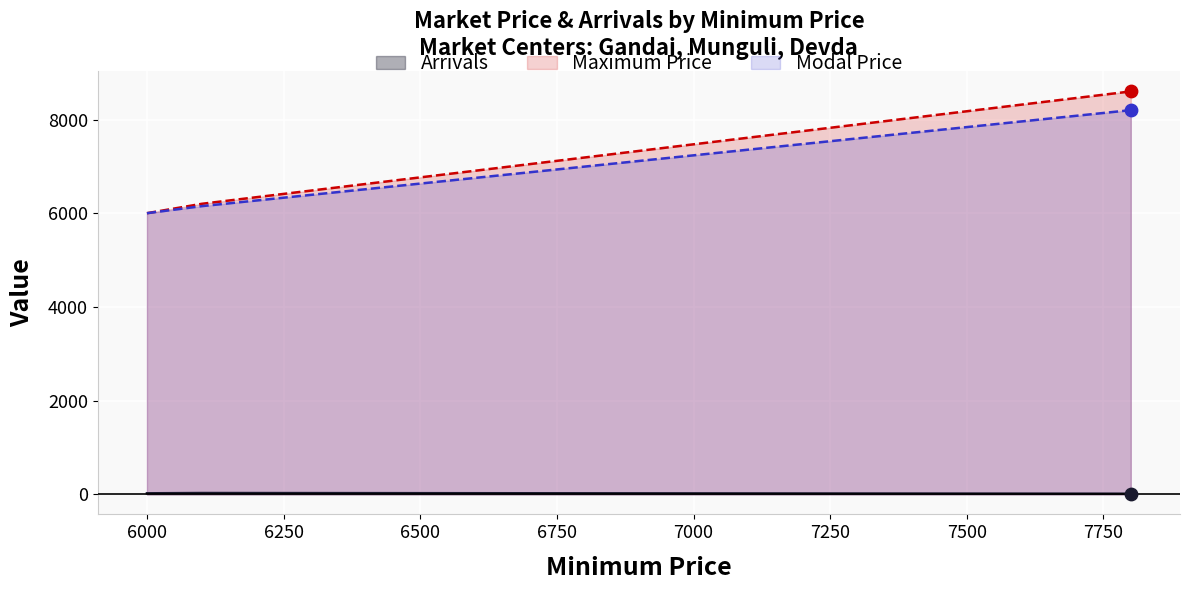

Which series reaches the maximum Y coordinate?

Maximum Price